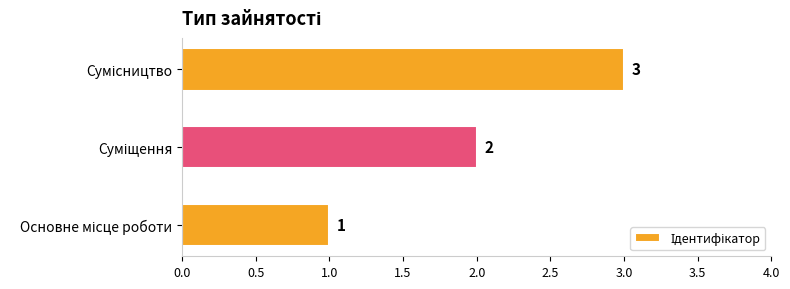

What is the sum of all values?

6